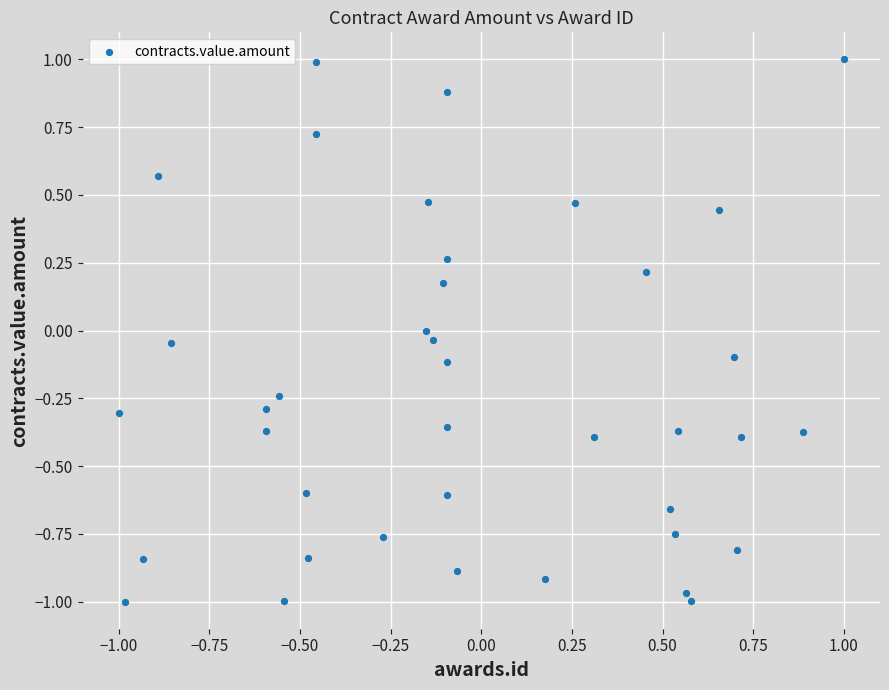

What is the range of Y values (max minus min)?

2.0